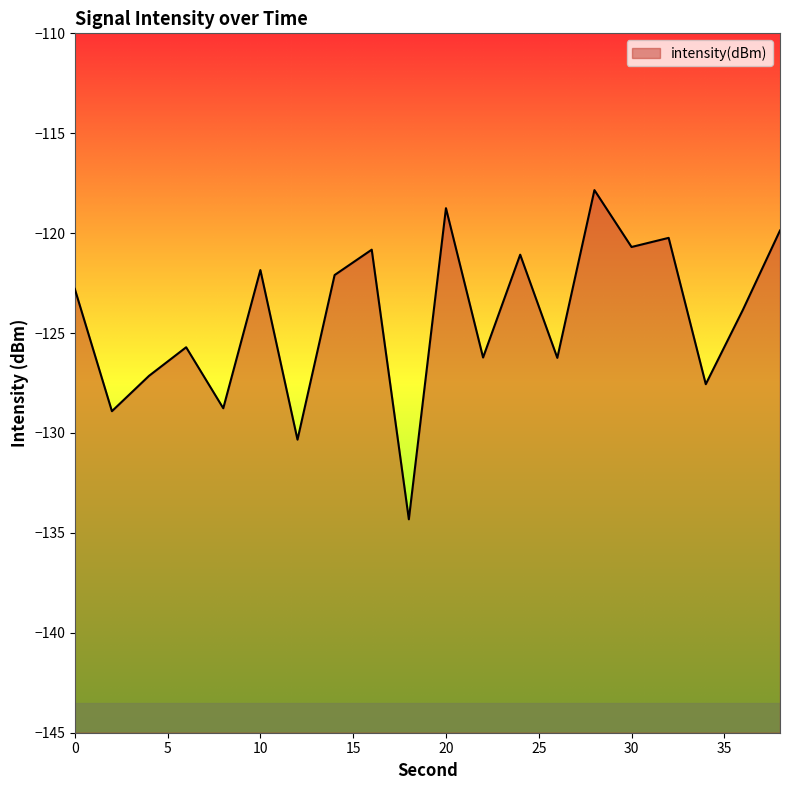

List the labels in order of value, smallest first.

18, 12, 2, 8, 34, 4, 26, 22, 6, 36, 0, 14, 10, 24, 16, 30, 32, 38, 20, 28